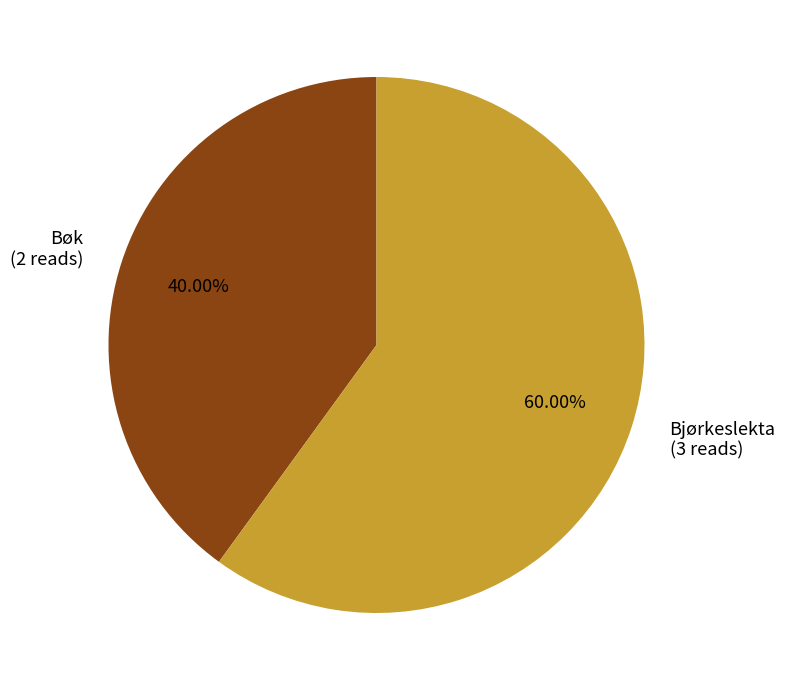

How many segments does this pie chart have?

2